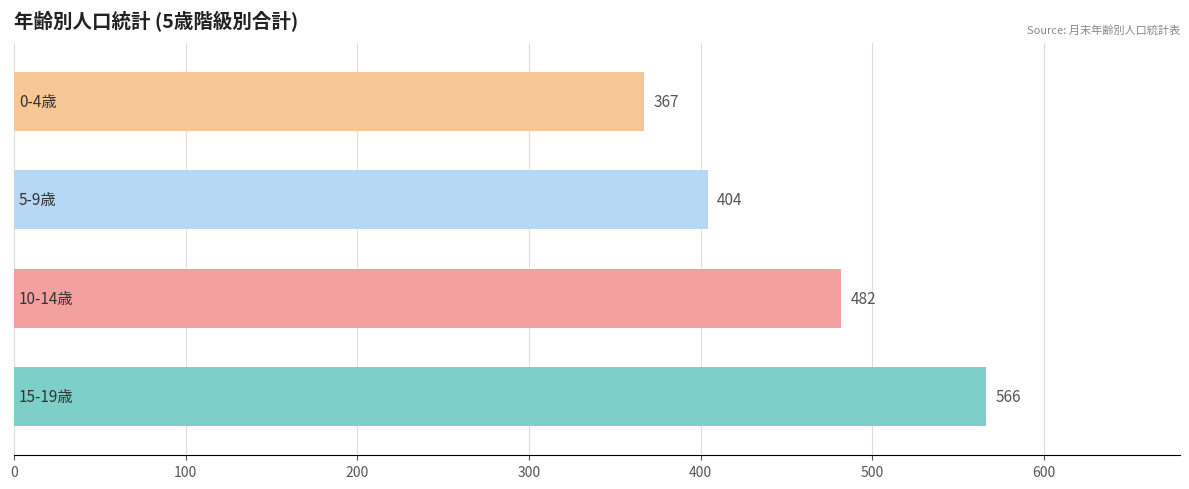

What is the maximum value shown in the chart?

566